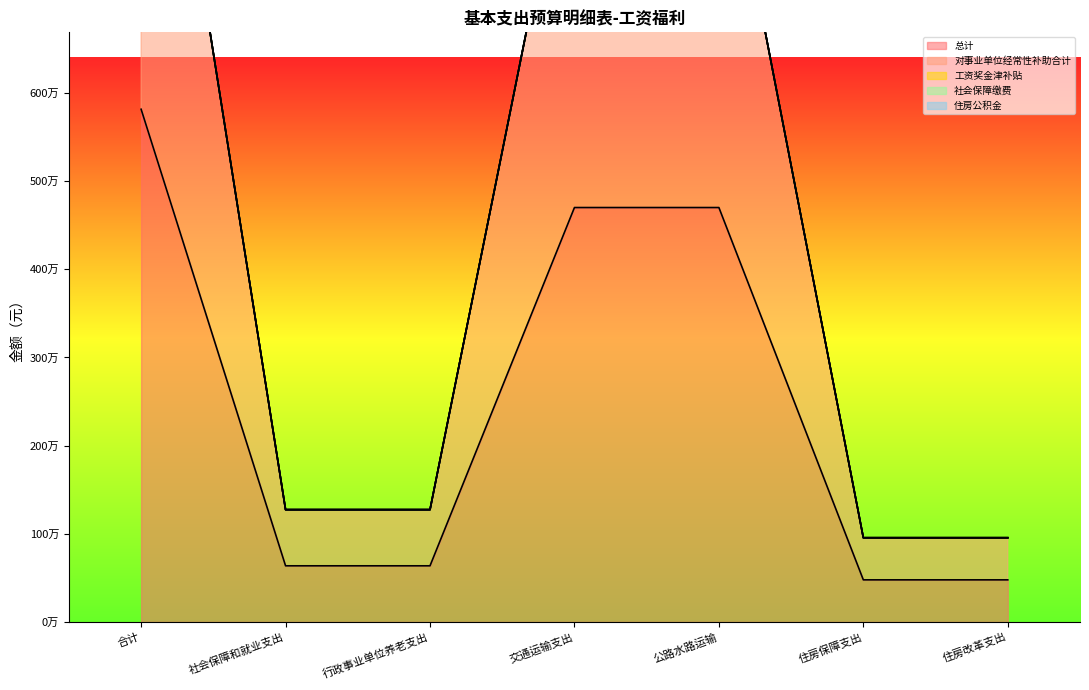

What is the value of the 对事业单位经常性补助合计 point at the 6th from the left?

477828.0